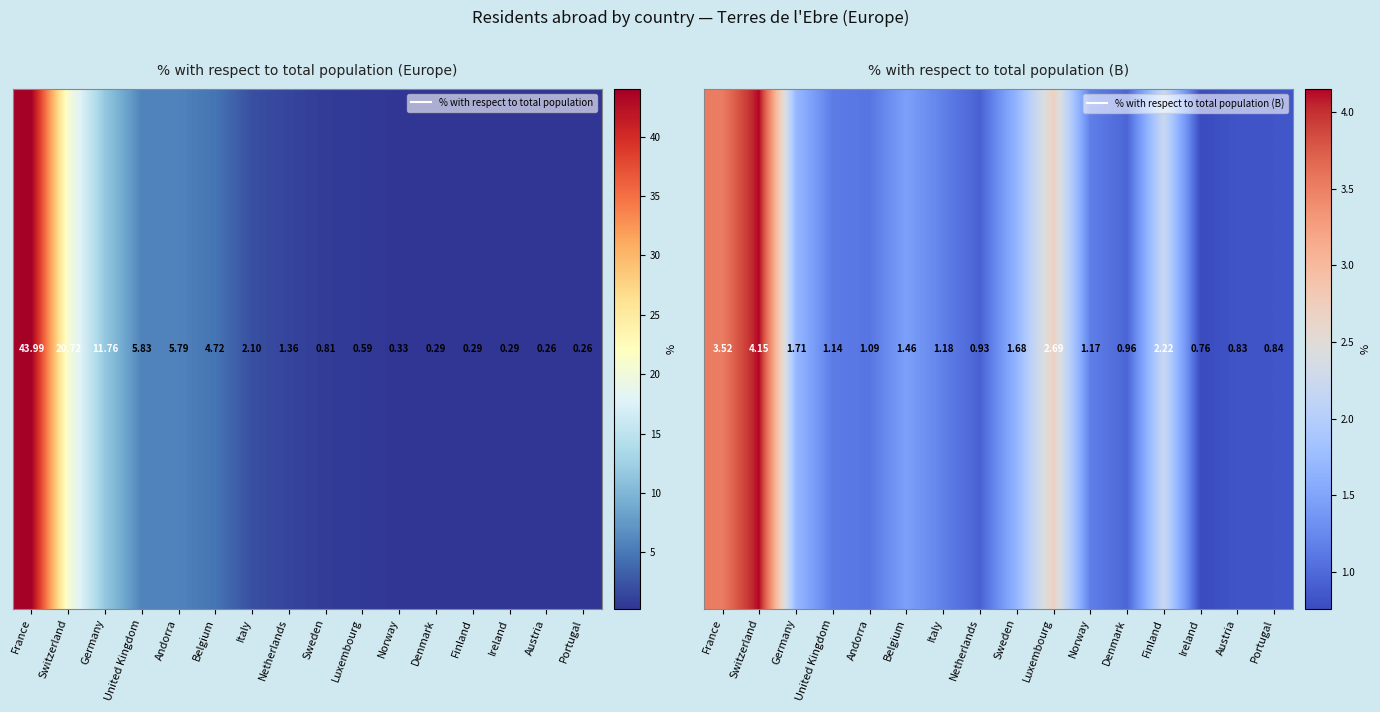

Which category has the lowest value across all series?

Ireland